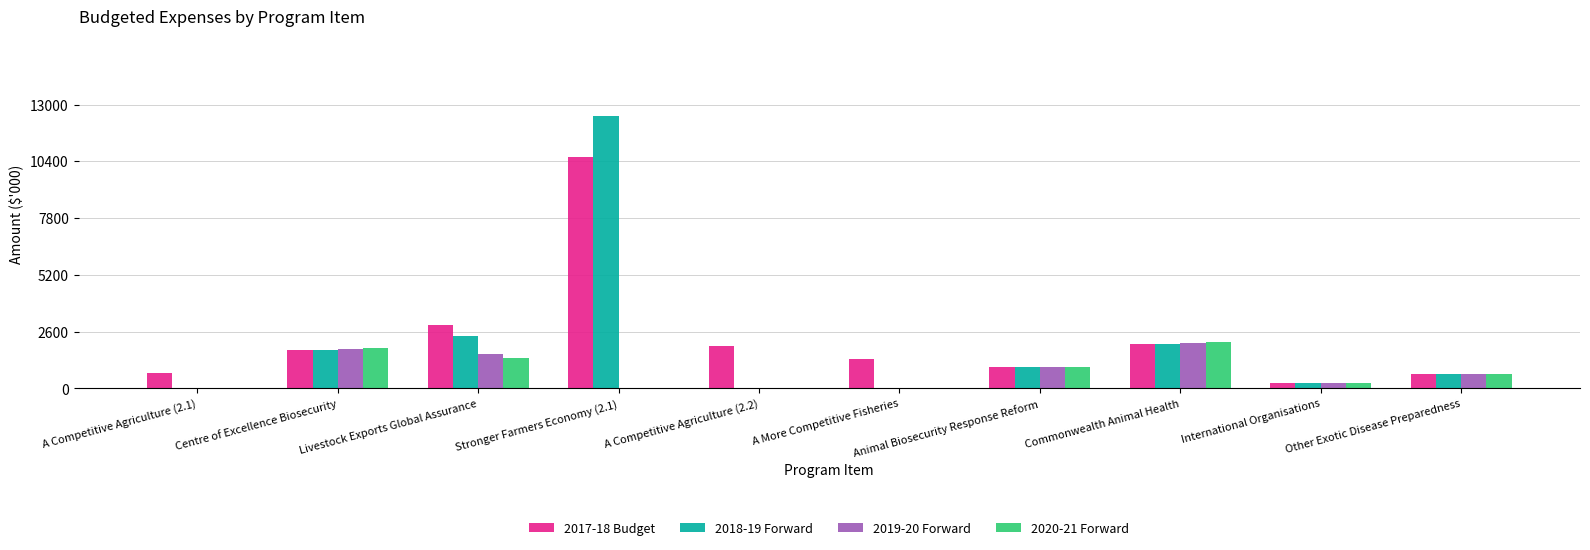

What is the maximum value shown in the chart?

12500